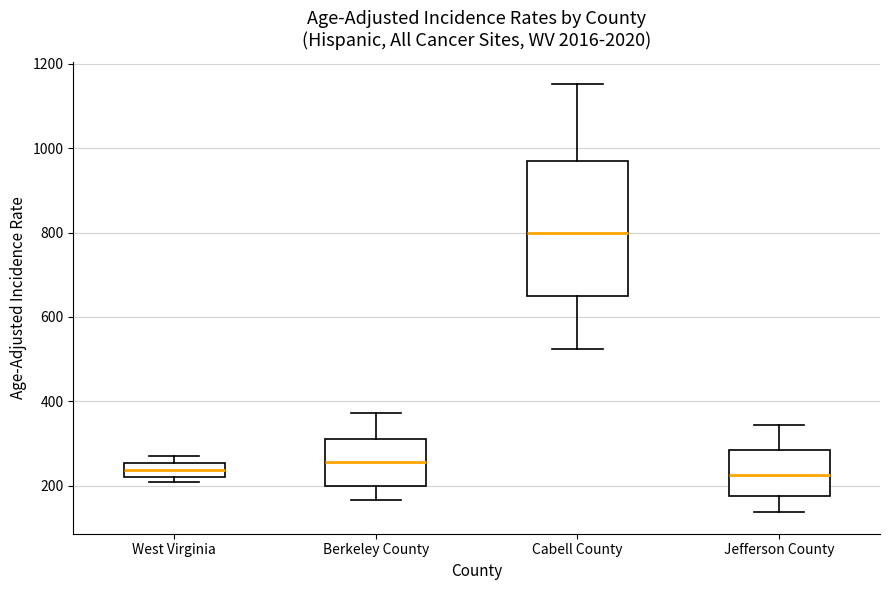

Which box is the tallest, from its lower edge to its upper edge?

Cabell County